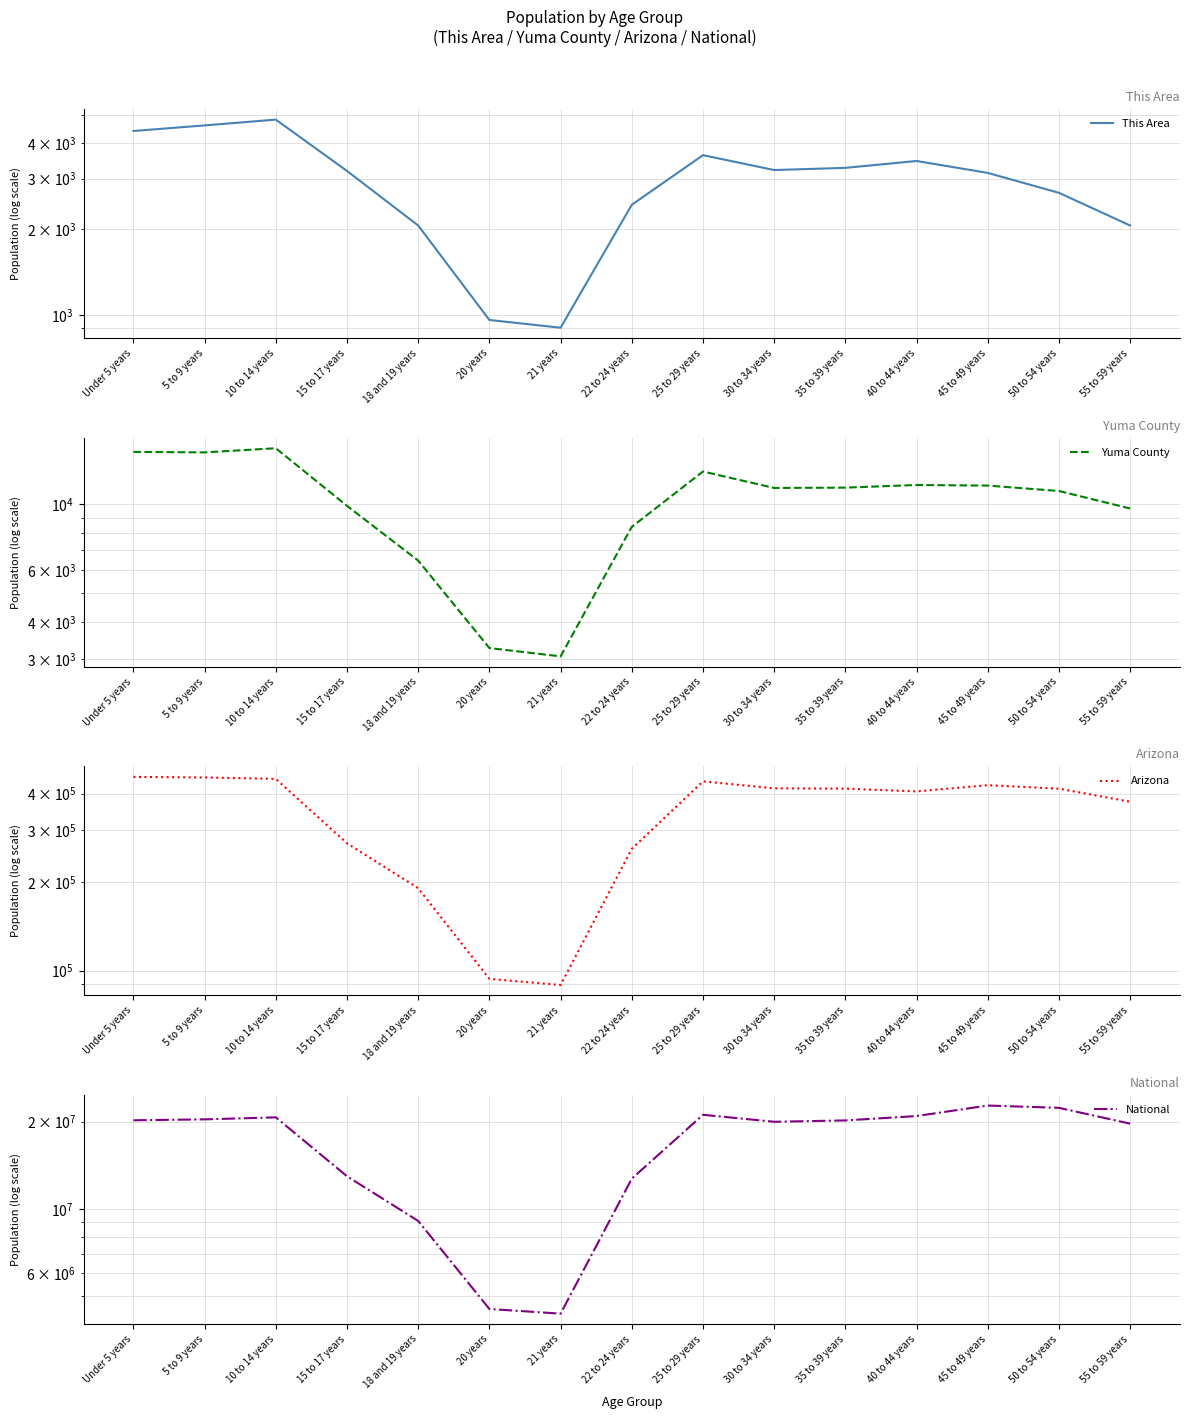

What is the sum of the Yuma County values at 25 to 29 years and 20 years?

16137